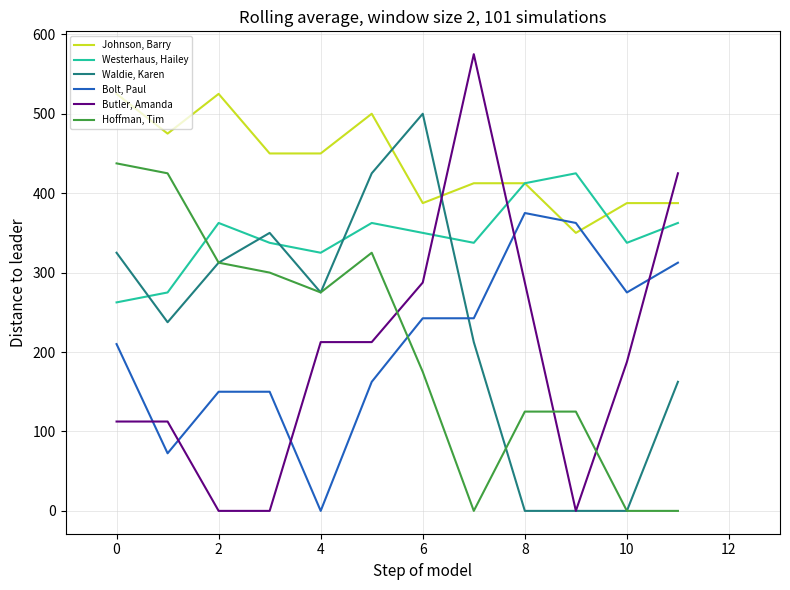

What is the greatest value displayed?

575.0